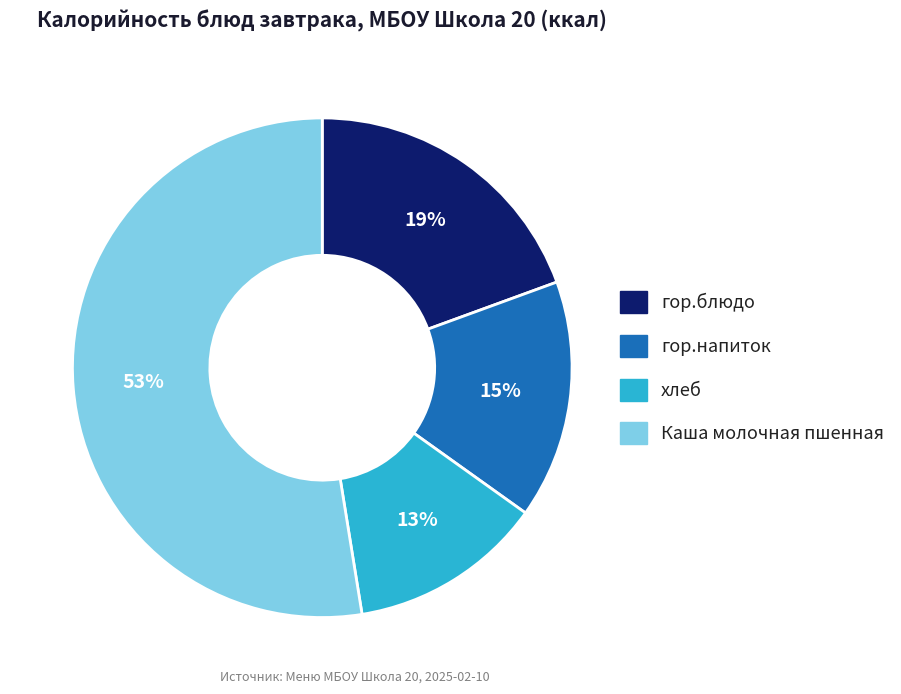

Does any single category account for the majority?

Yes